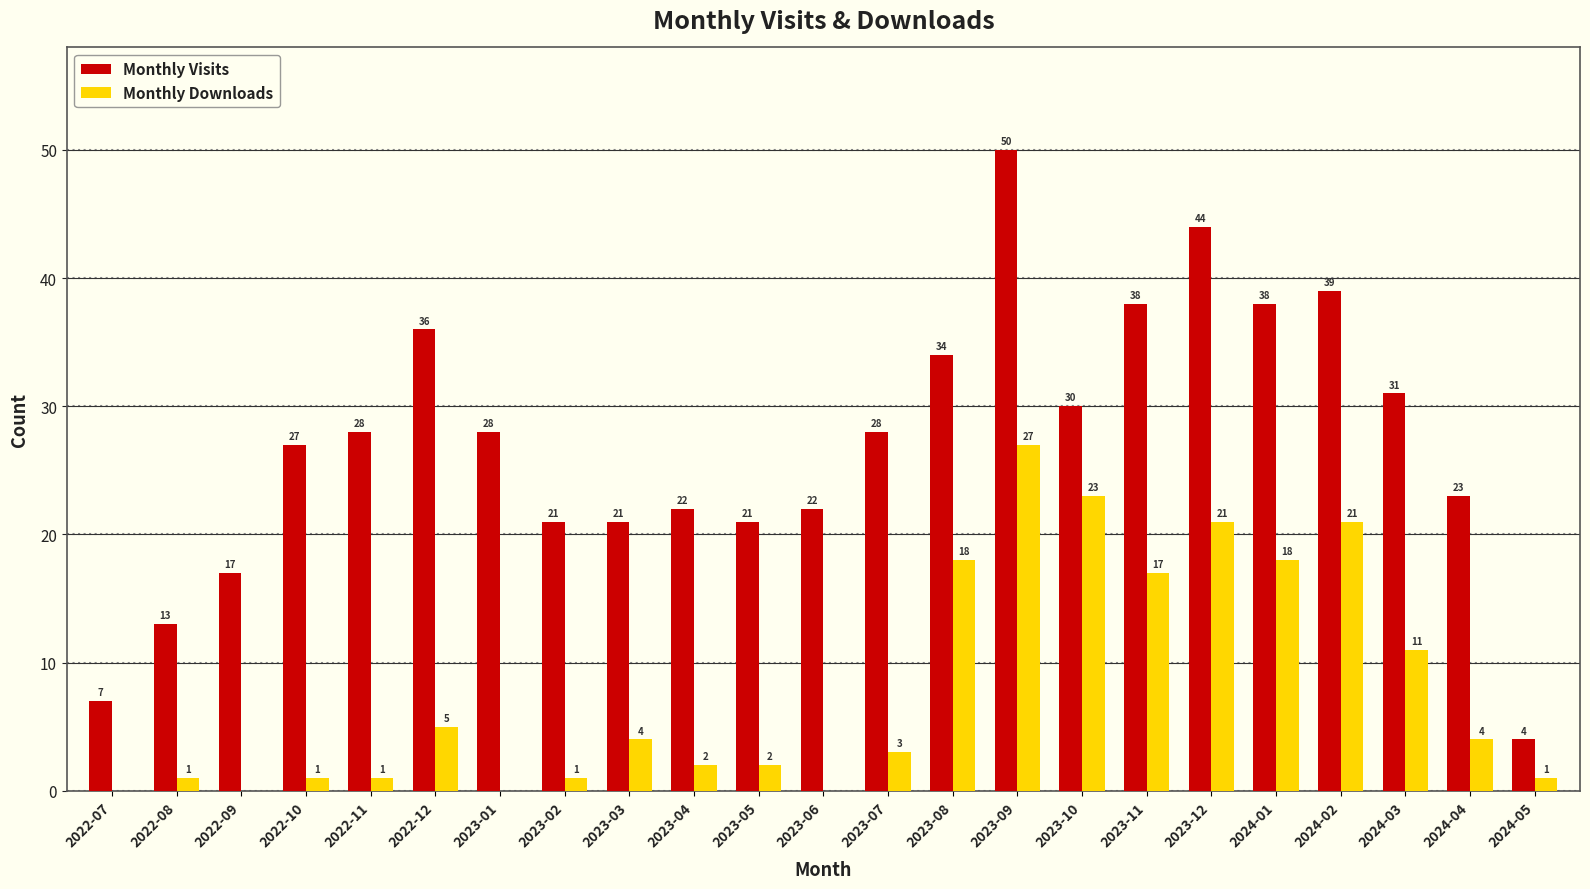

What is the sum of all Monthly Visits values?

622